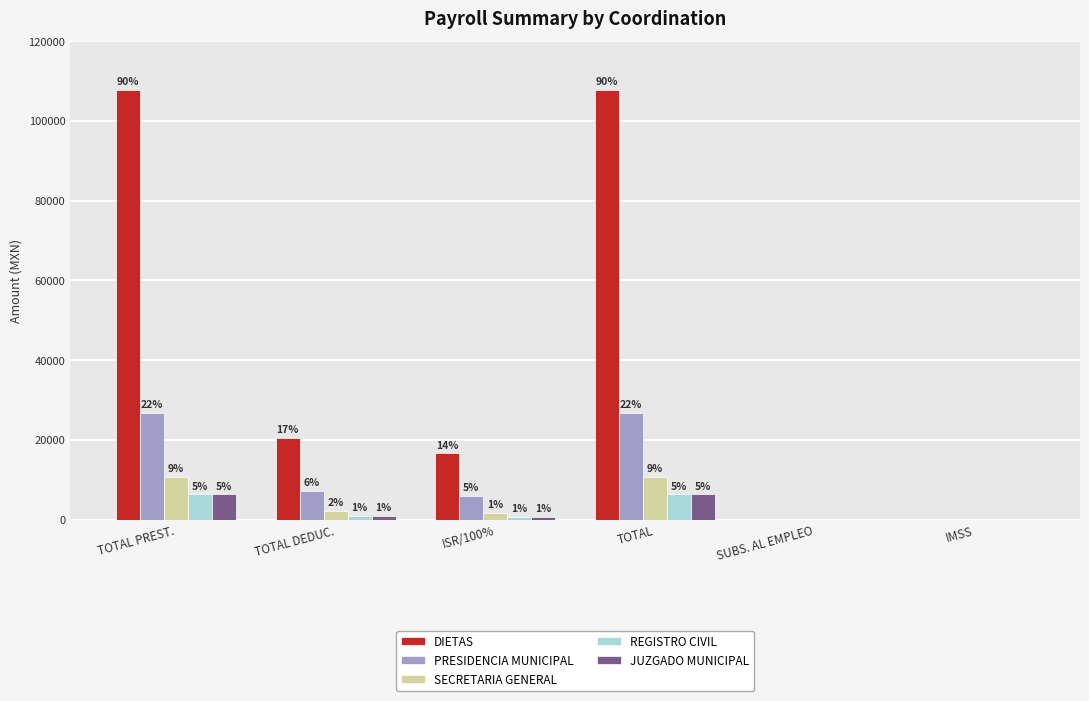

What are all the series names shown in the legend?

DIETAS, PRESIDENCIA MUNICIPAL, SECRETARIA GENERAL, REGISTRO CIVIL, JUZGADO MUNICIPAL